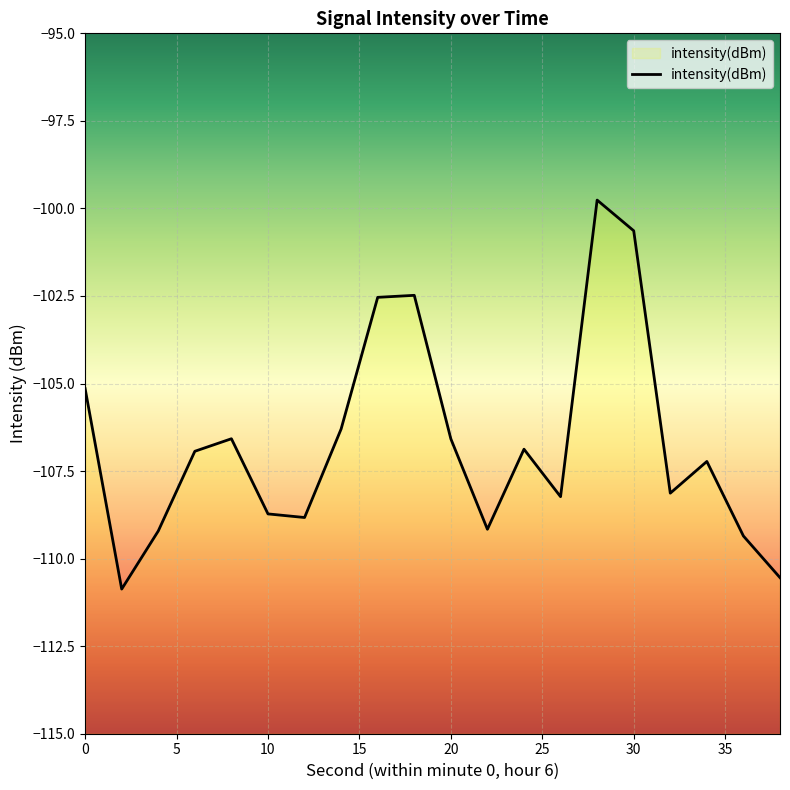

True or false: there are more than 1 points higher than both neighbors.

True